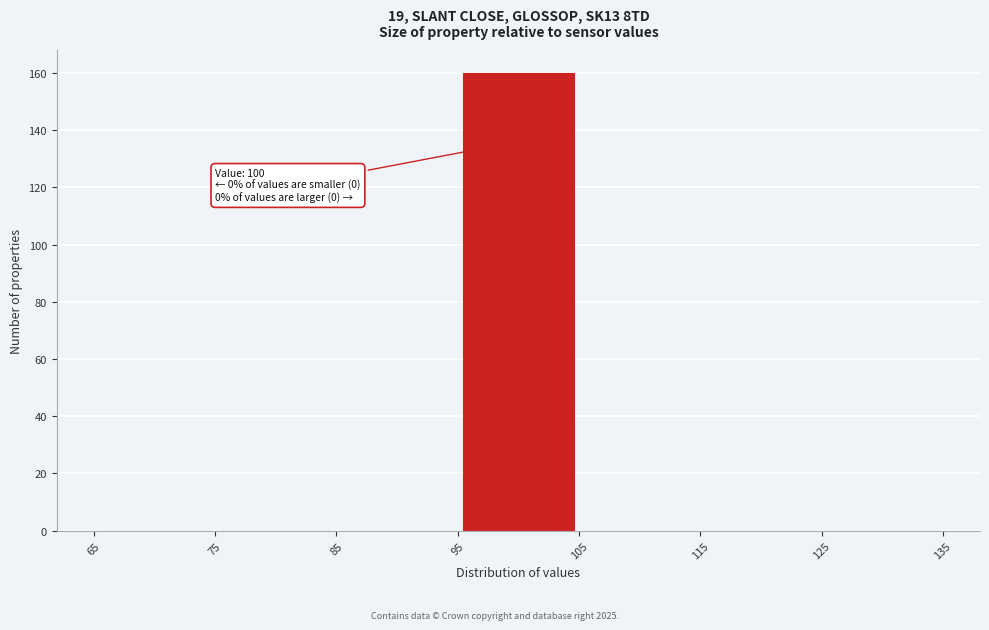

Which range on the x-axis has the tallest bar?

95 to 105